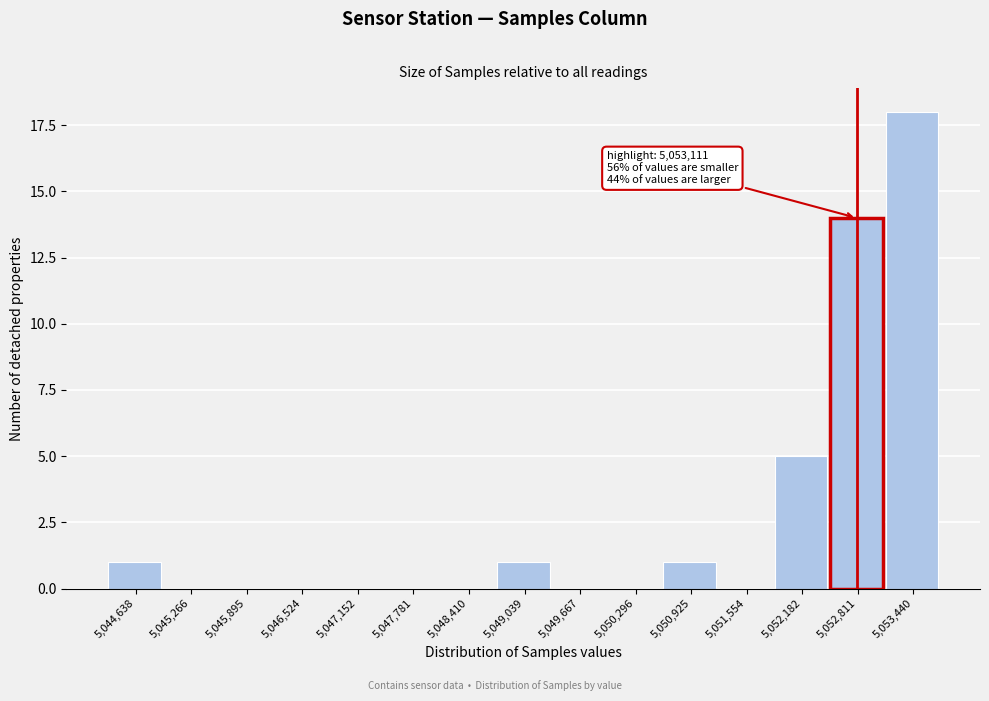

Reading left to right, what are all the values shown in this chart?

5,044,638=1	5,045,266=0	5,045,895=0	5,046,524=0	5,047,152=0	5,047,781=0	5,048,410=0	5,049,039=1	5,049,667=0	5,050,296=0	5,050,925=1	5,051,554=0	5,052,182=5	5,052,811=14	5,053,440=18